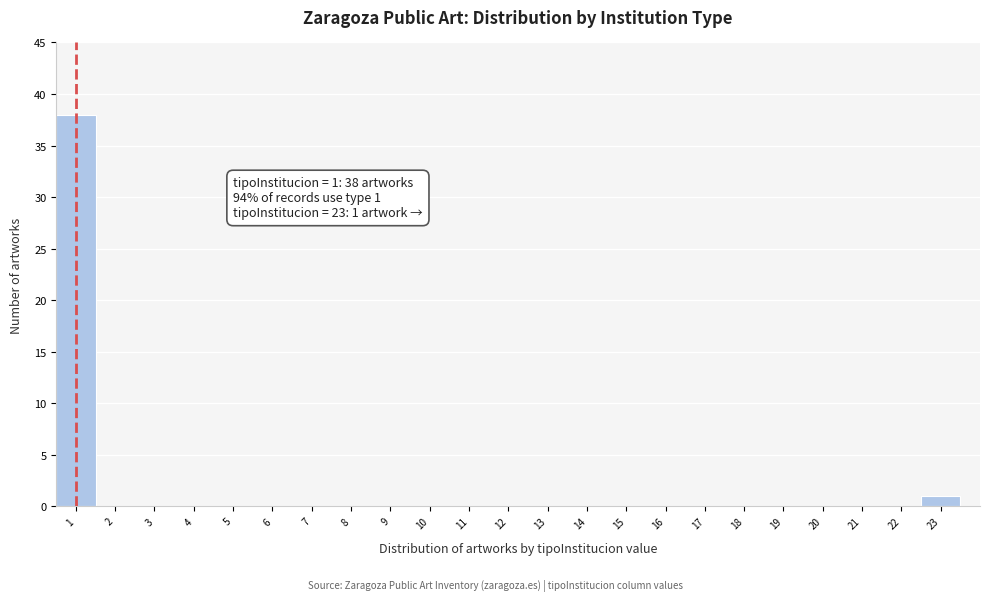

Which range on the x-axis has the tallest bar?

0.5 to 1.5